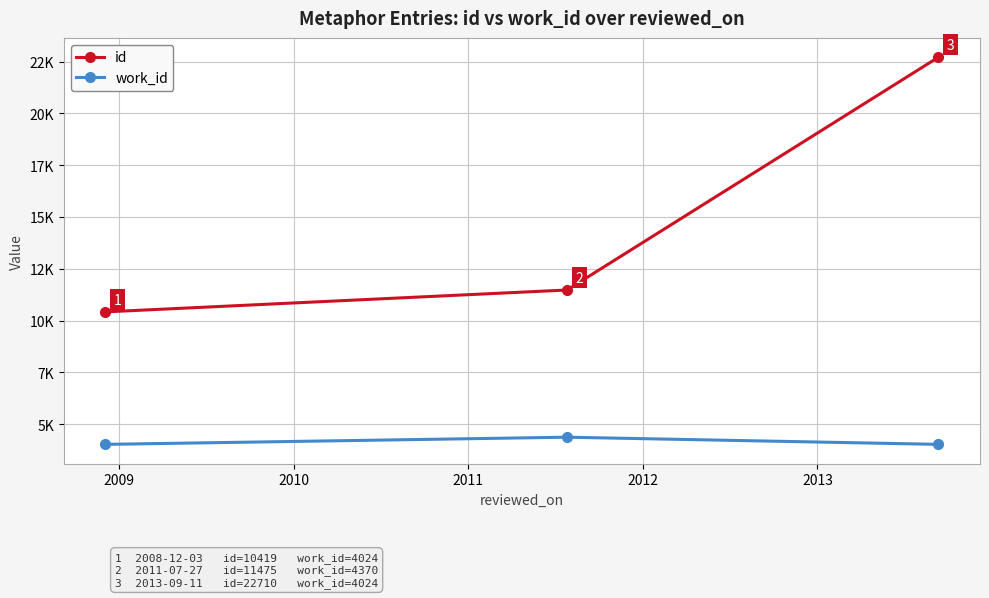

What are all the series names shown in the legend?

id, work_id